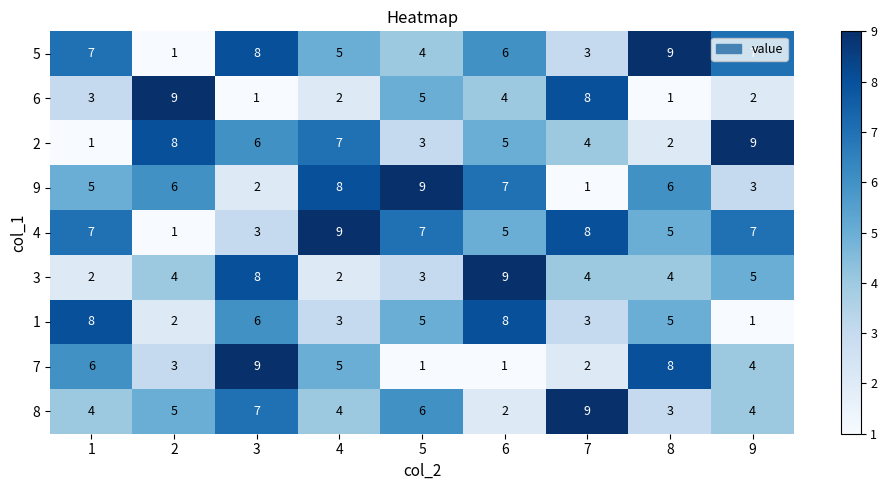

What is the greatest value displayed?

9